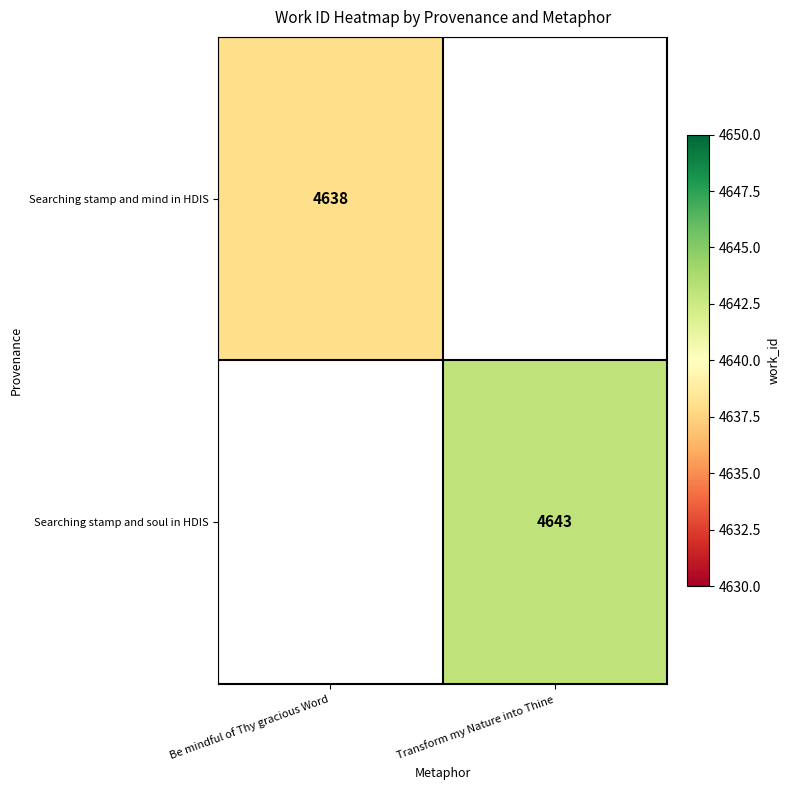

Is it true that Searching stamp and mind in HDIS equals 4638 at Be mindful of Thy gracious Word?

True